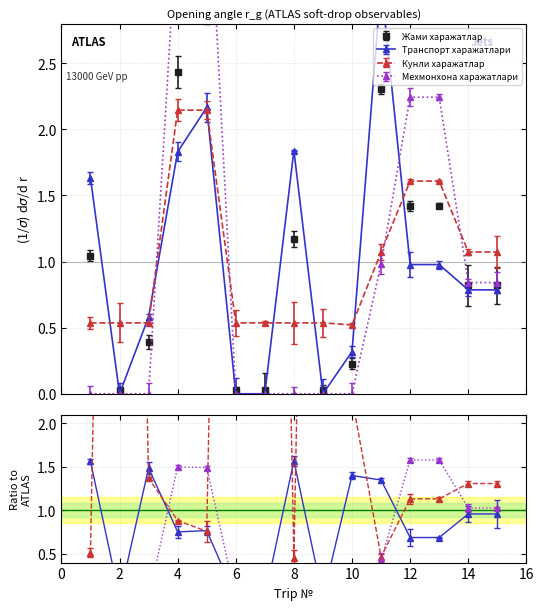

Reading right to left, what are all the values shown in this chart?

Жами харажатлар: 0.8	0.8	1.4	1.4	2.3	0.2	0.0	1.2	0.0	0.0	2.8	2.4	0.4	0.0	1.0
Транспорт харажатлари: 0.8	0.8	1.0	1.0	3.1	0.3	0.0	1.8	0.0	0.0	2.2	1.8	0.6	0.0	1.6
Кунли харажатлар: 1.1	1.1	1.6	1.6	1.1	0.5	0.5	0.5	0.5	0.5	2.1	2.1	0.5	0.5	0.5
Мехмонхона харажатлари: 0.8	0.8	2.2	2.2	1.0	0.0	0.0	0.0	0.0	0.0	4.2	3.6	0.0	0.0	0.0